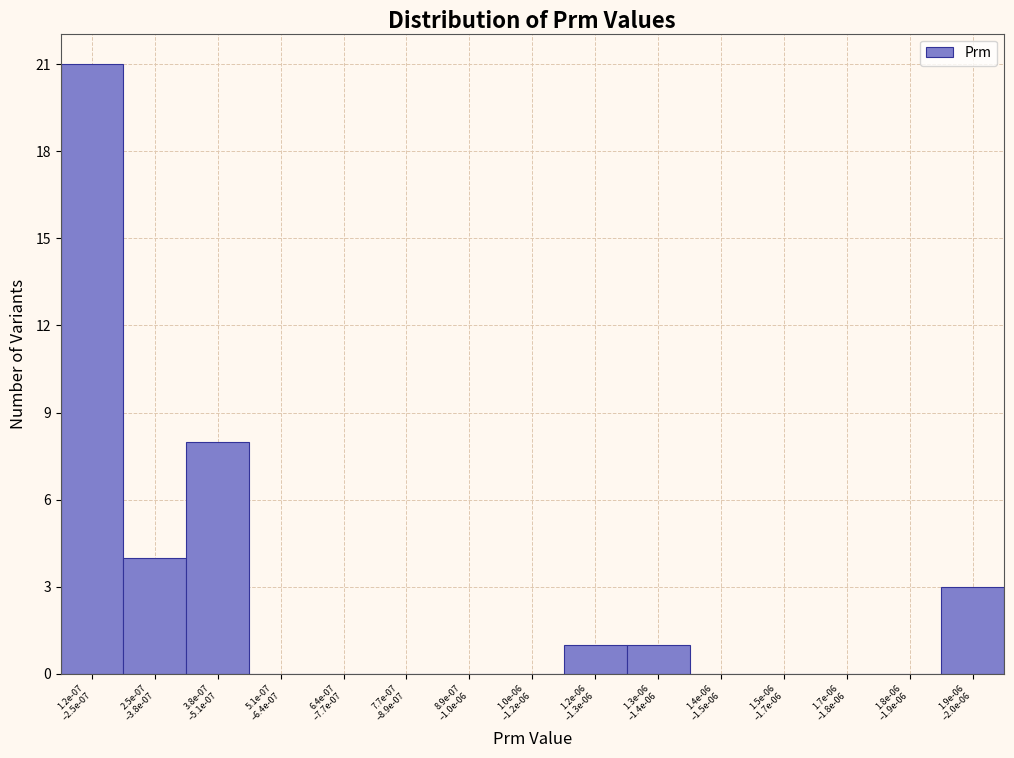

What is the greatest value displayed?

21